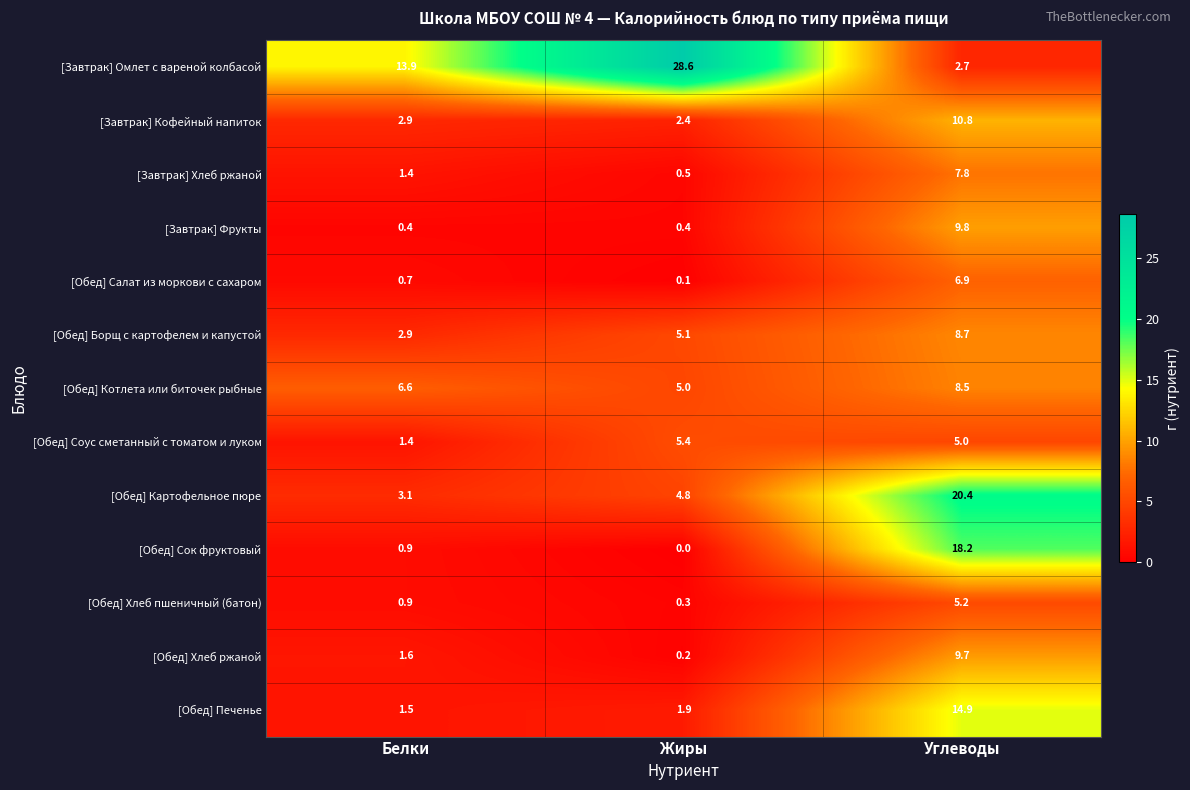

Count the number of categories in the chart.

3